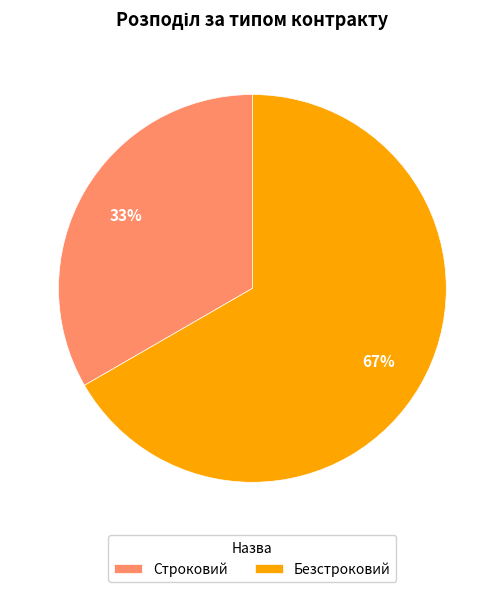

To the nearest percent, what is the average slice percentage?

50%